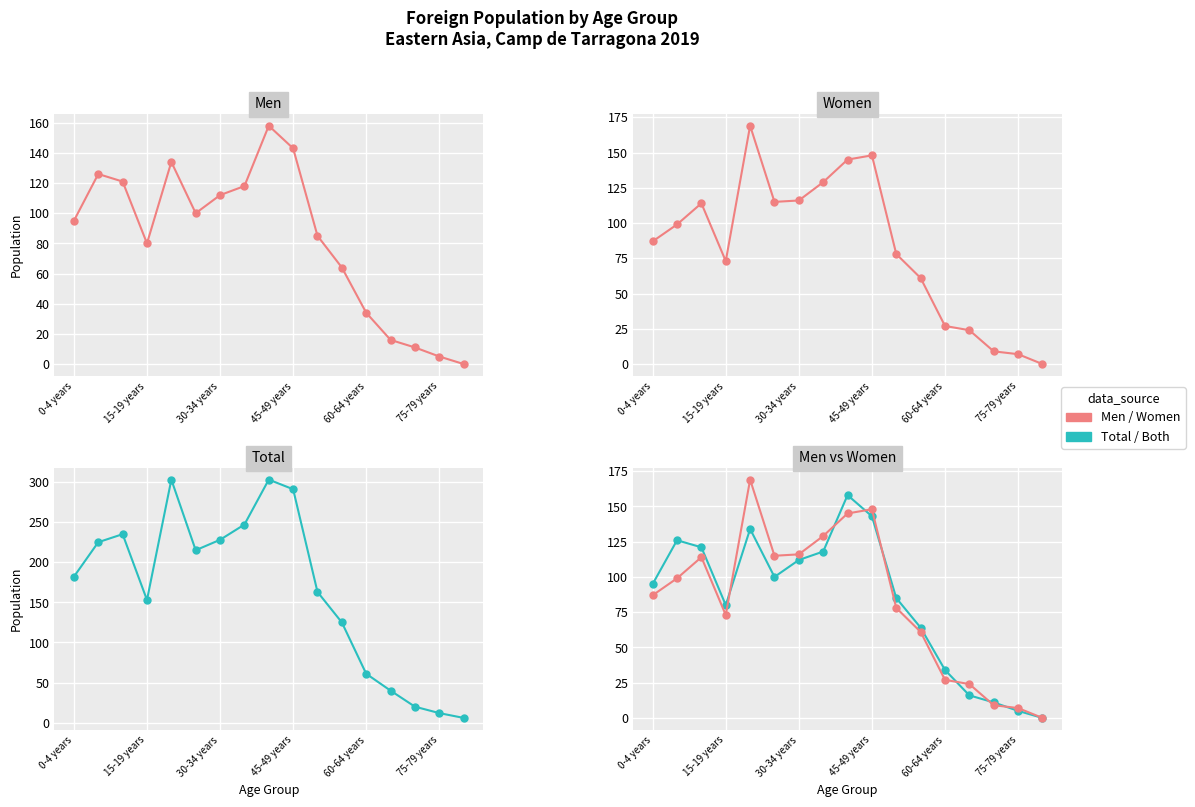

Is the value of Total at 13 greater than the value of Men at 75-79 years?

No